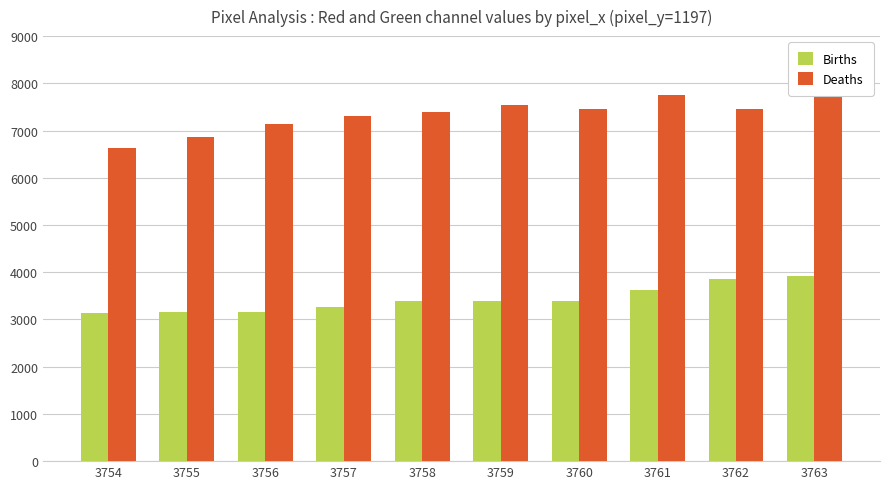

Which series has the widest spread of values?

Deaths